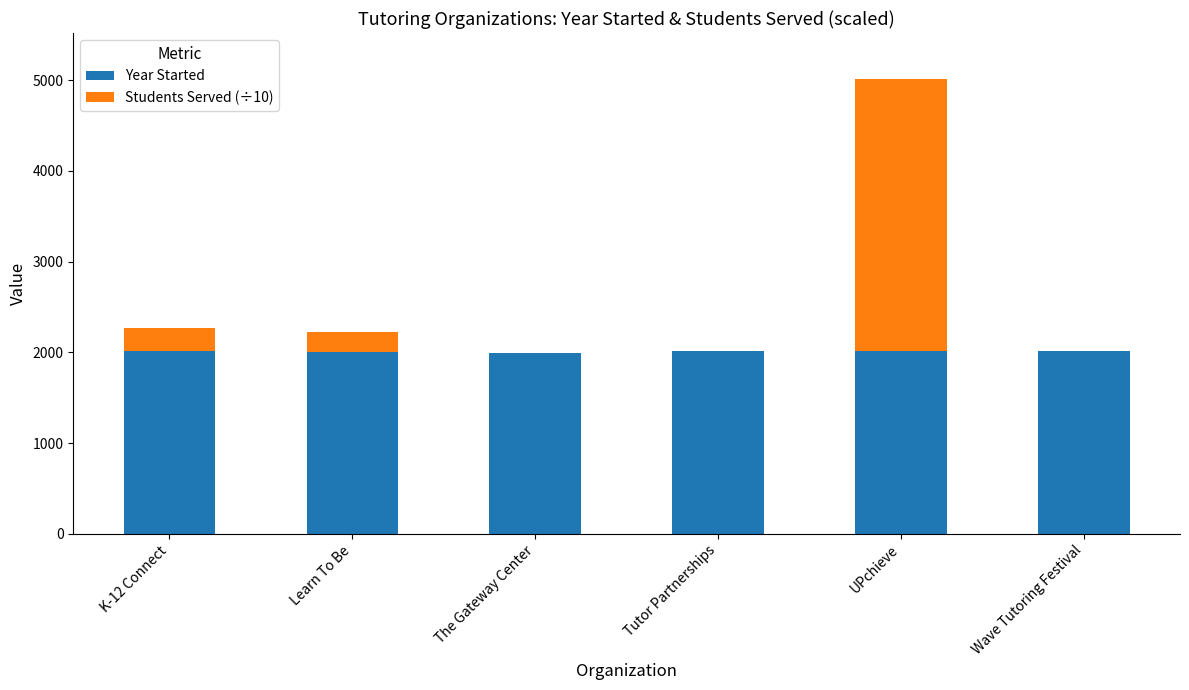

What is the sum of the Year Started values at Tutor Partnerships and Wave Tutoring Festival?

4040